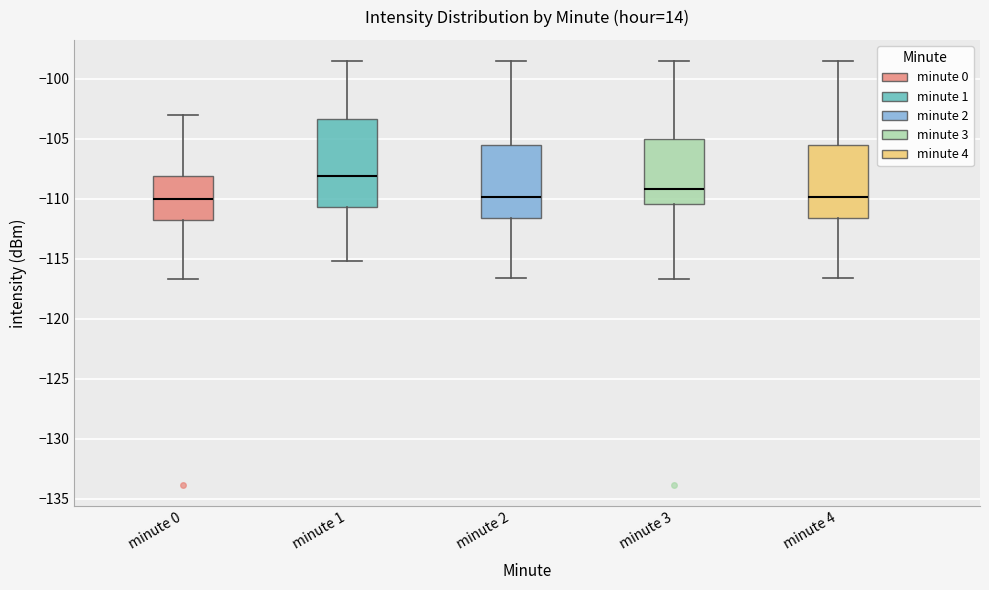

Reading left to right, read every box against the y-axis: the position of its median line, the range the box covers, and the ends of its whiskers. The values are not printed on the chart, so give them approximately, as read against the axis.

minute 0: median -110.0, box -112.0 to -108.0, whiskers -116.5 to -103.0
minute 1: median -108.0, box -110.5 to -103.5, whiskers -115.0 to -98.5
minute 2: median -110.0, box -111.5 to -105.5, whiskers -116.5 to -98.5
minute 3: median -109.0, box -110.5 to -105.0, whiskers -116.5 to -98.5
minute 4: median -110.0, box -111.5 to -105.5, whiskers -116.5 to -98.5